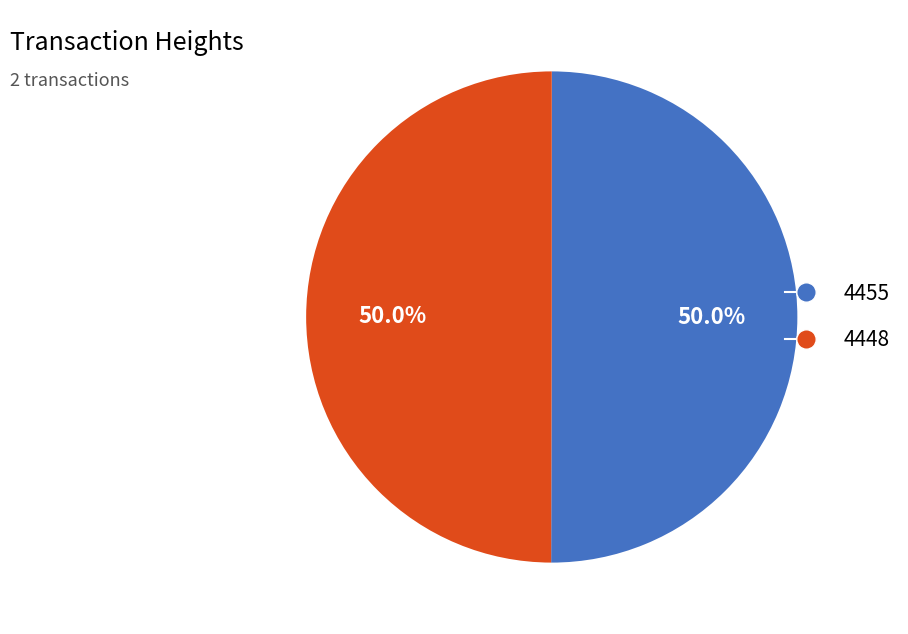

What percentage is NOT represented by 4448?

50.0%